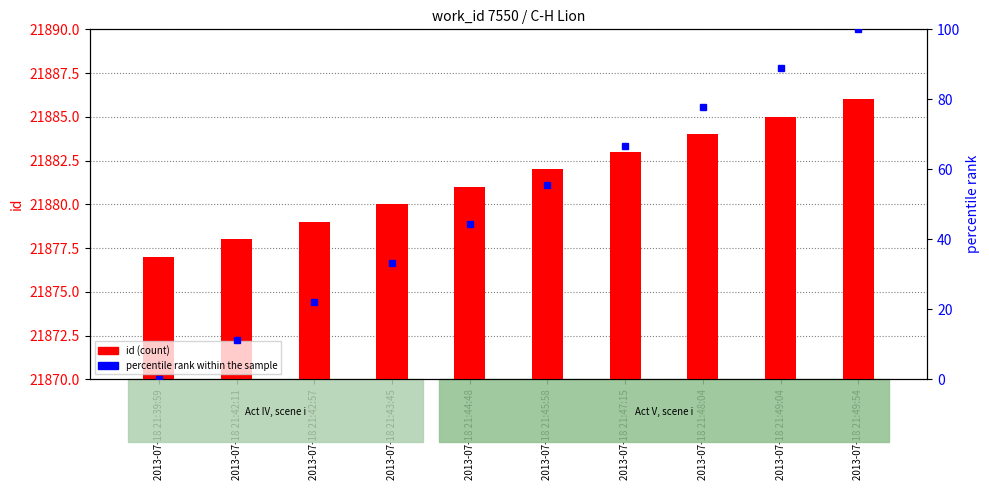

Between 2013-07-18 21:42:57 and 2013-07-18 21:47:15, which series saw the biggest shift?

percentile rank within the sample